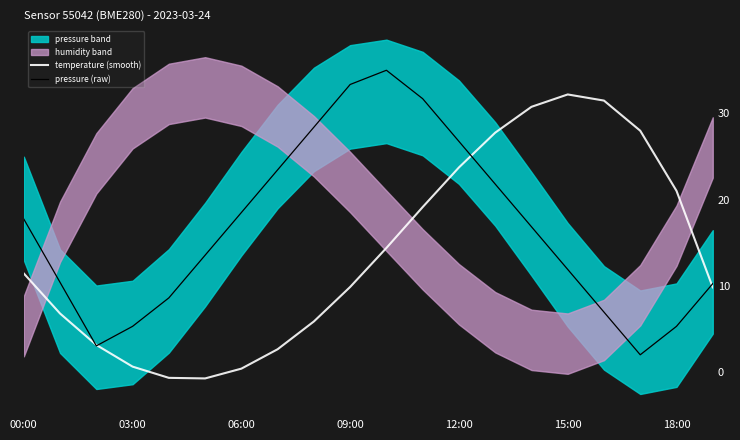

Reading left to right, extract all data points from this chart.

temperature (smooth): 11.4	6.8	3.1	0.6	-0.7	-0.7	0.4	2.6	5.9	9.9	14.4	19.1	23.7	27.8	30.8	32.2	31.5	28.0	21.0	9.8
pressure (raw): 17.7	10.4	3.0	5.3	8.6	13.5	18.5	23.4	28.4	33.3	35.0	31.7	26.8	21.8	16.9	11.9	7.0	2.0	5.3	10.2